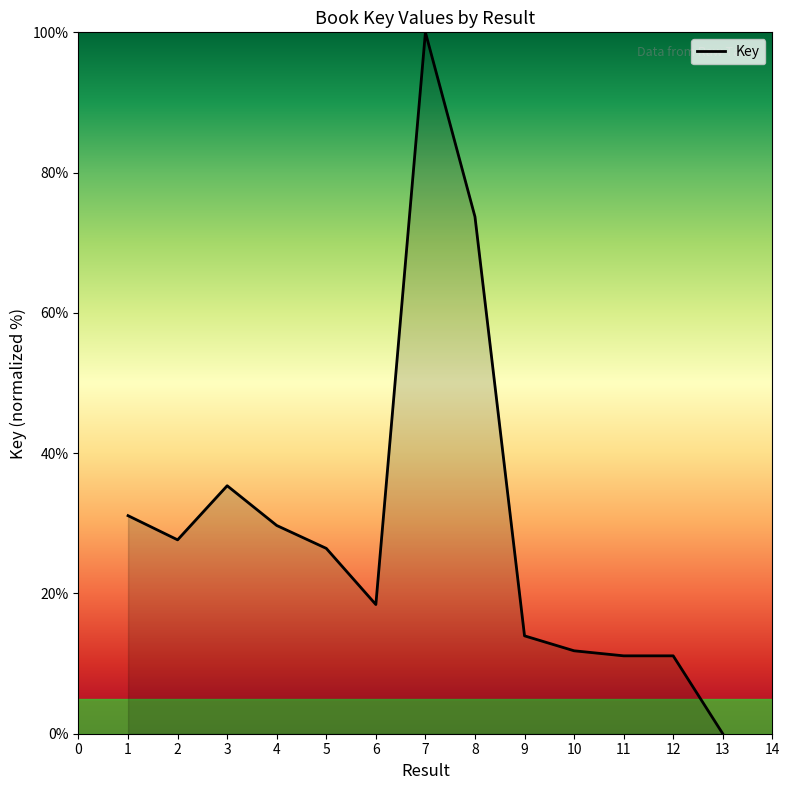

The value at 12 is 3.3. True or false?

False